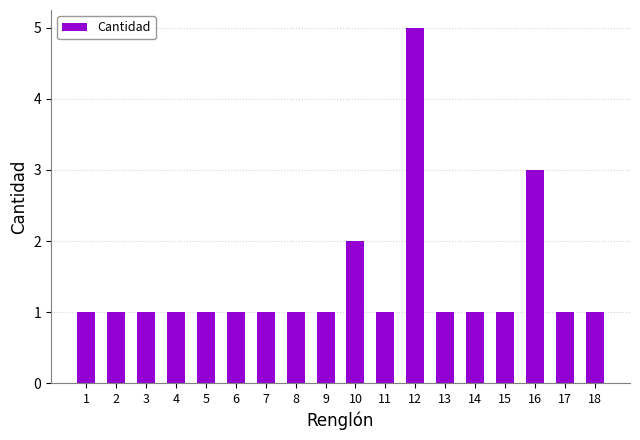

Reading left to right, what are all the values shown in this chart?

1=1	2=1	3=1	4=1	5=1	6=1	7=1	8=1	9=1	10=2	11=1	12=5	13=1	14=1	15=1	16=3	17=1	18=1